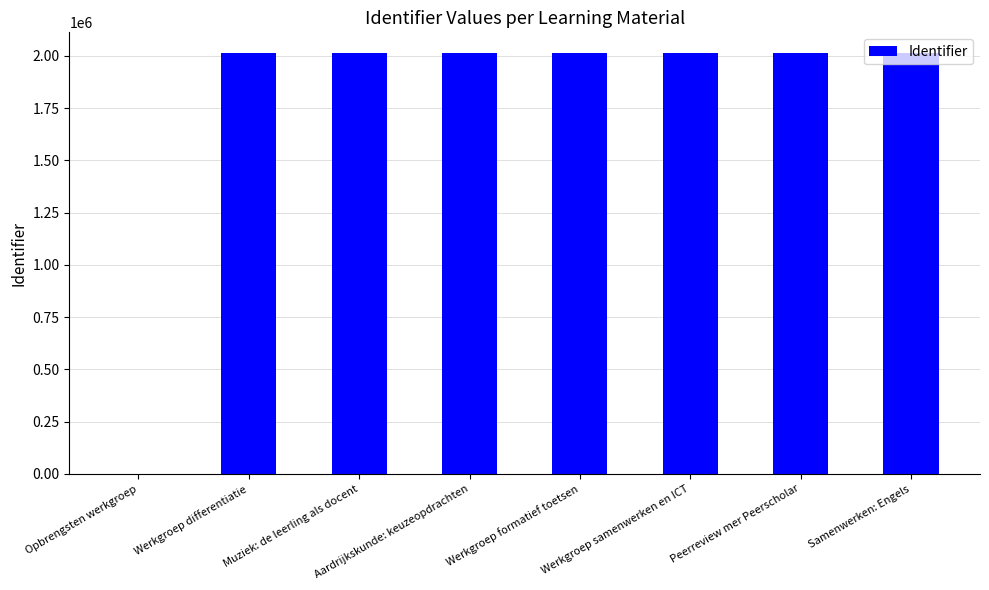

The value at Samenwerken: Engels is 724788. True or false?

False